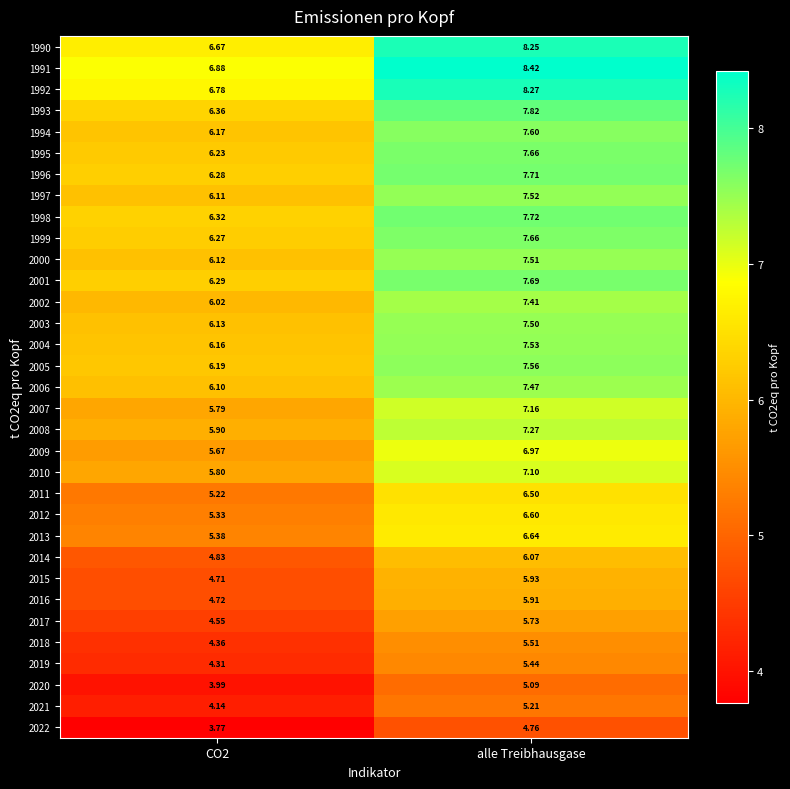

At which label does 2007 first exceed 7?

alle Treibhausgase